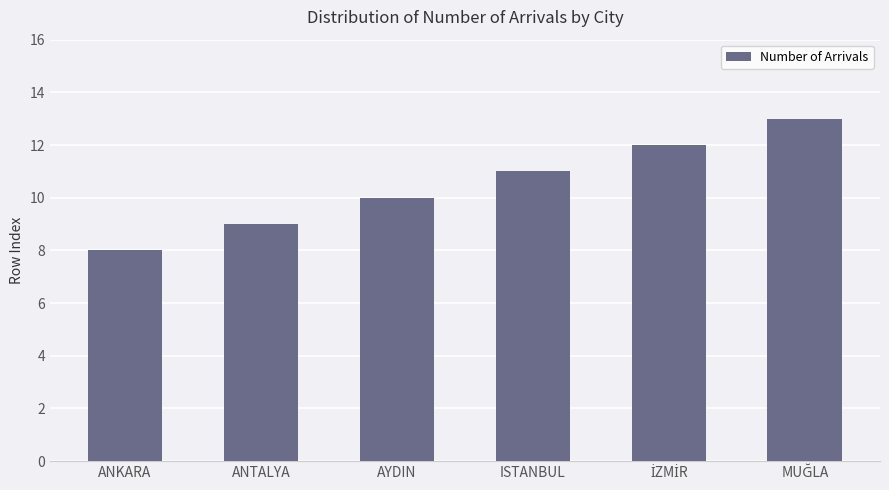

Are the bars horizontal?

No